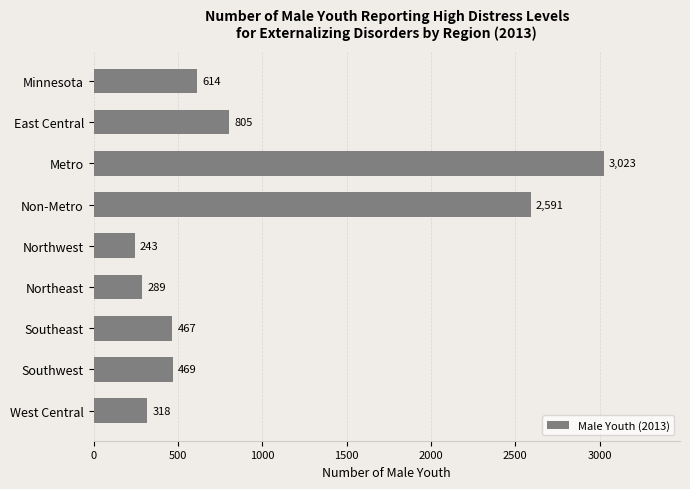

Reading top to bottom, transcribe all the data shown in this chart.

614	805	3023	2591	243	289	467	469	318